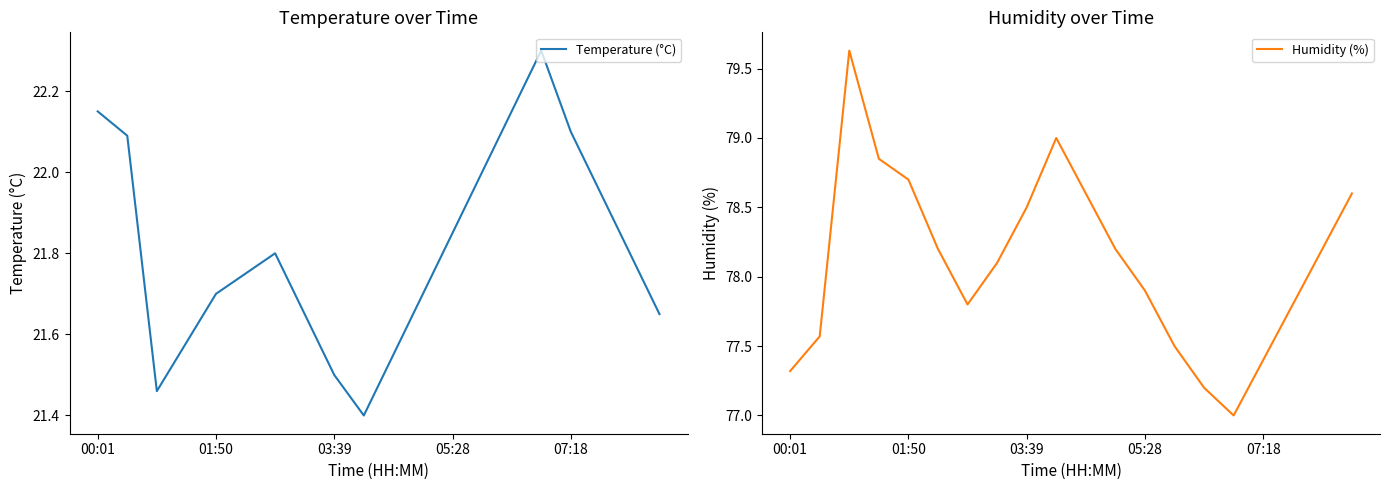

The Humidity (%) series shows 29.6 at 07:18. True or false?

False